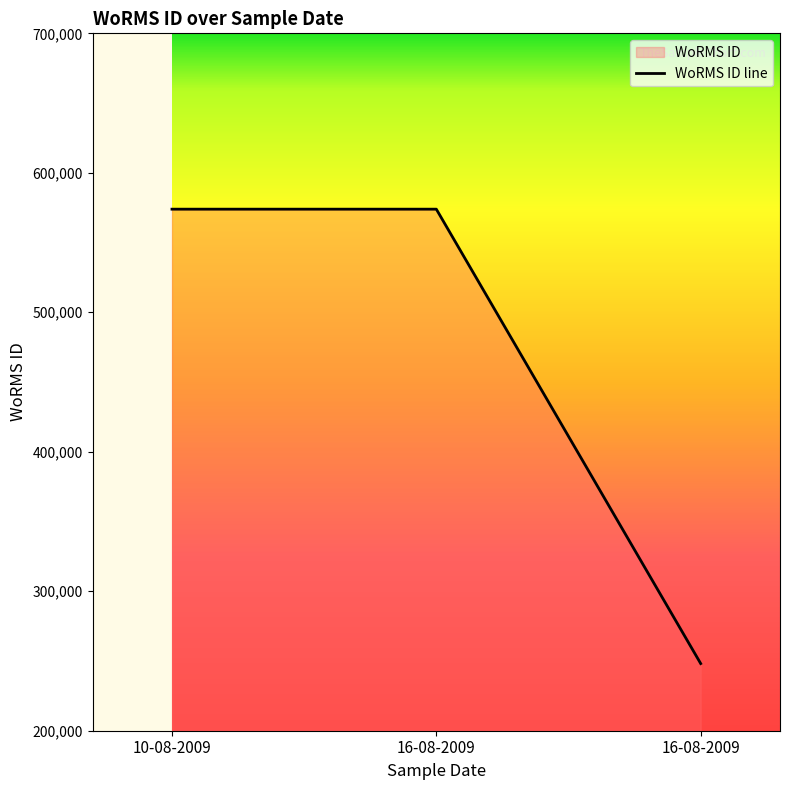

Rank the categories by value from lowest to highest.

16-08-2009, 10-08-2009, 16-08-2009